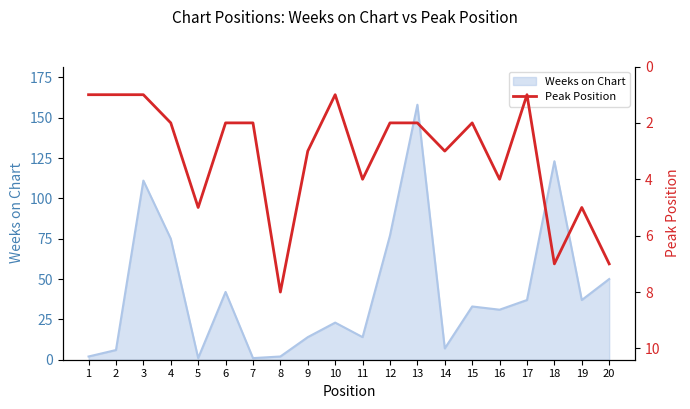

Rank the categories by value from lowest to highest.

1, 2, 3, 10, 17, 4, 6, 7, 12, 13, 15, 9, 14, 11, 16, 5, 19, 18, 20, 8